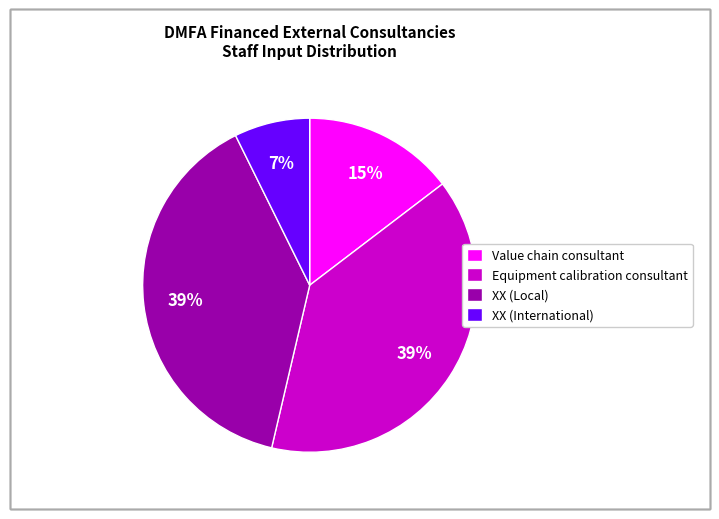

Is it true that XX (Local) is 31% of the pie?

False